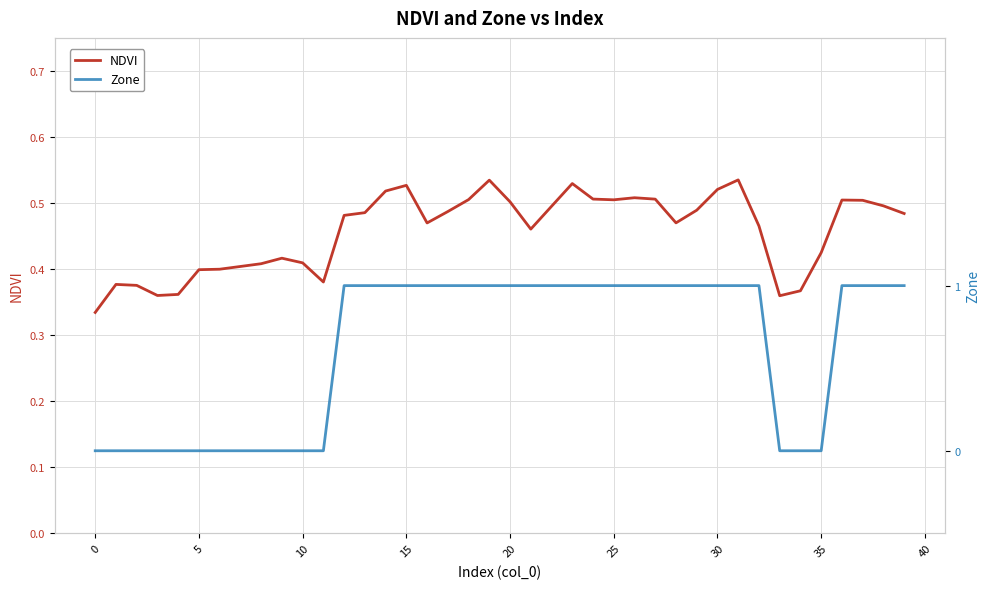

What is the total value across all series at 27?

1.5